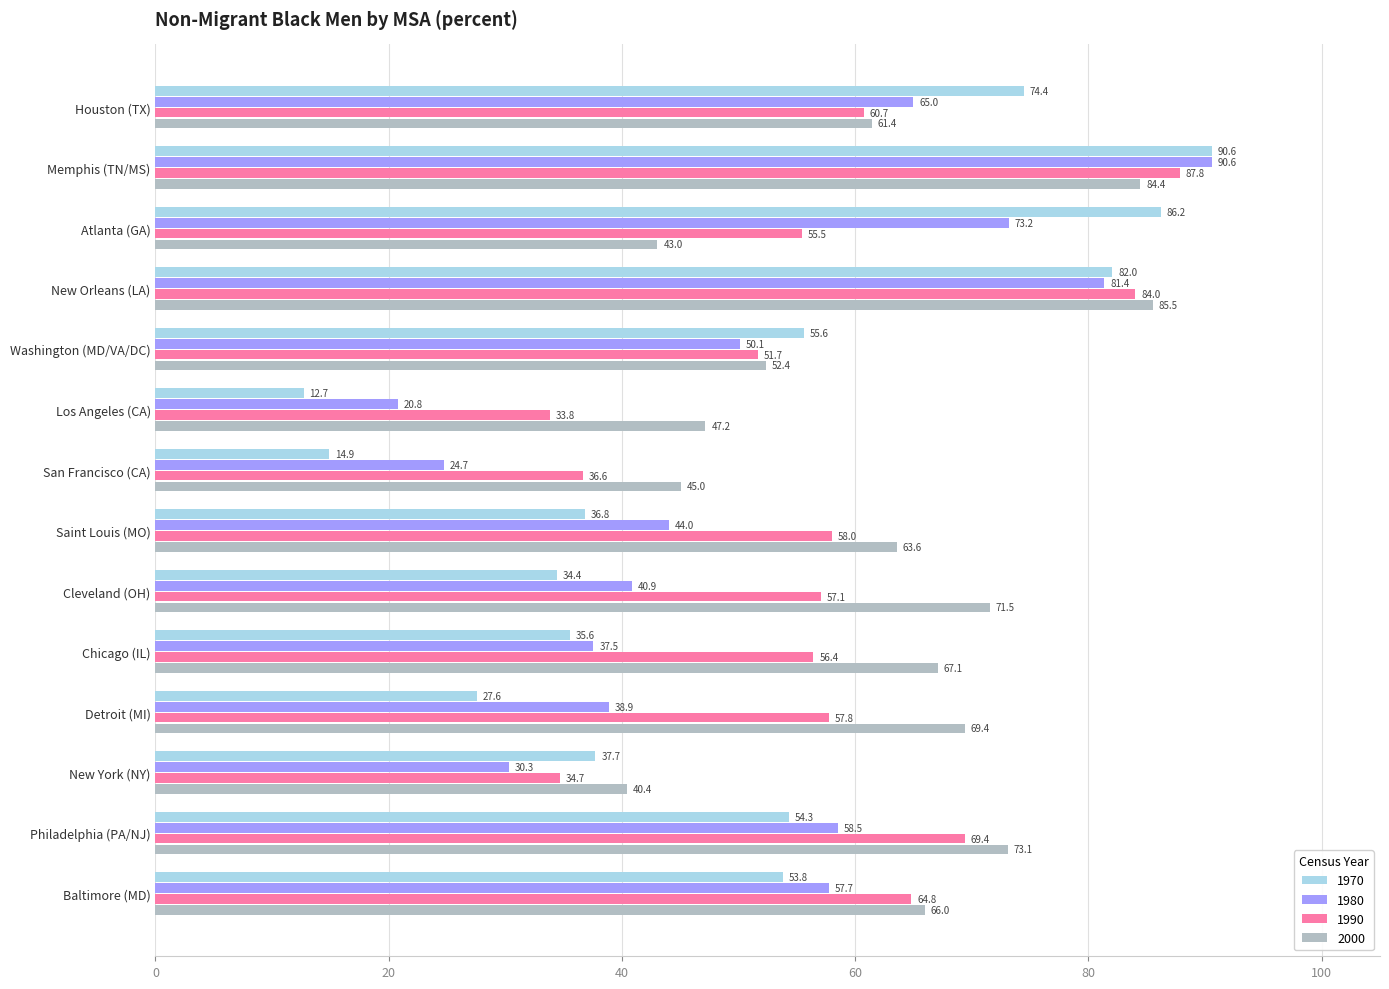

Which series changed the most between New York (NY) and Philadelphia (PA/NJ)?

1990